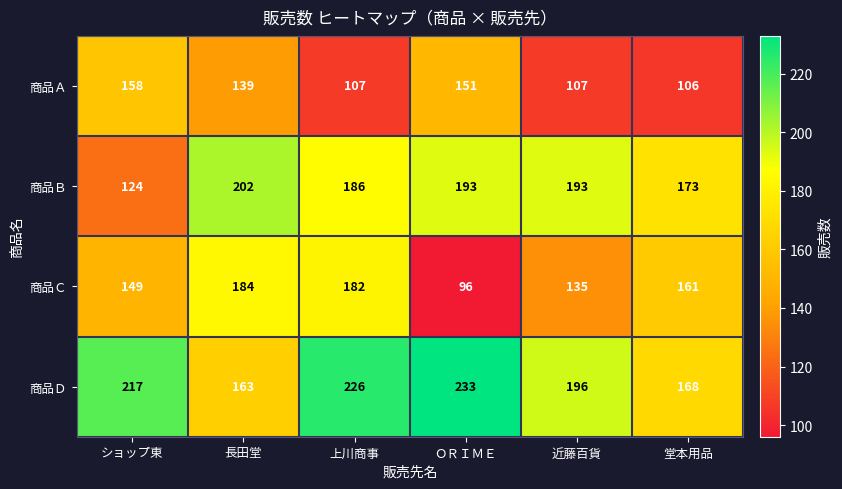

Rank the series by their average value, from highest to lowest.

商品Ｄ, 商品Ｂ, 商品Ｃ, 商品Ａ